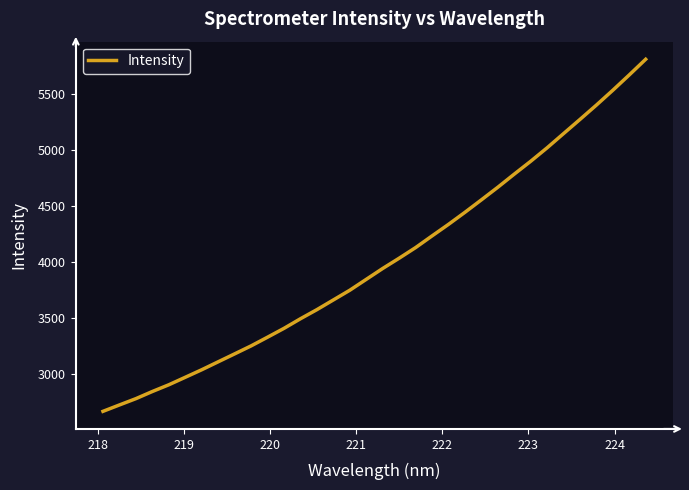

What is the greatest value displayed?

5807.3